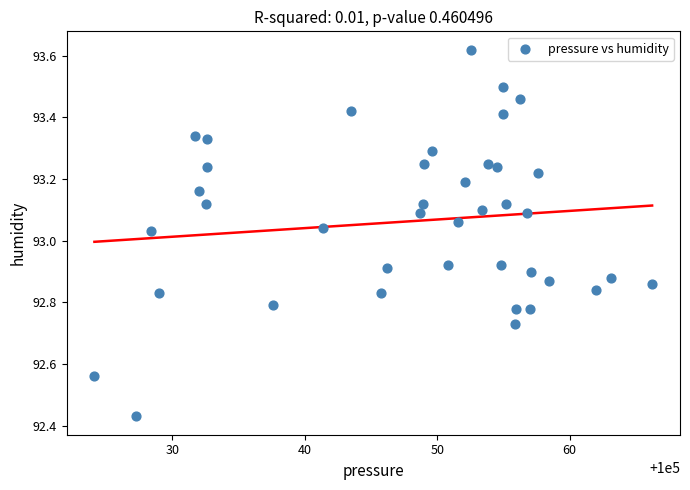

What is the range of X values (max minus min)?

42.1